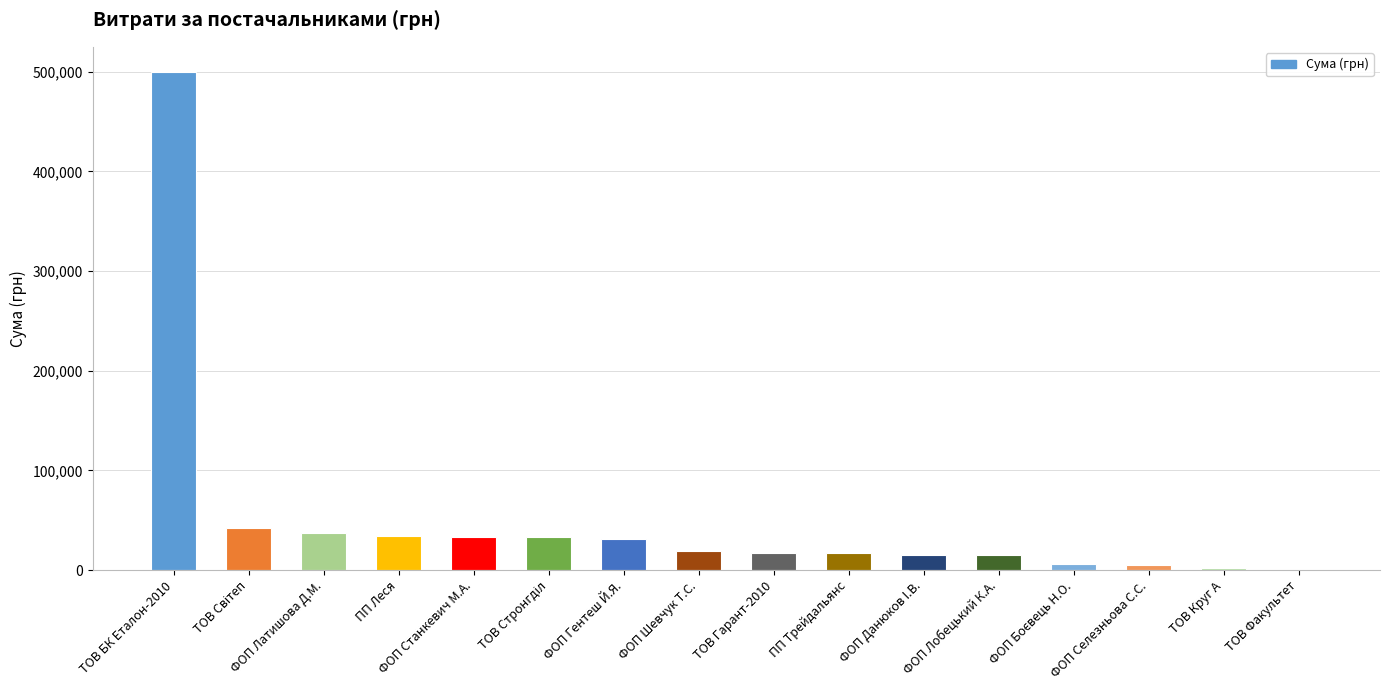

Count the number of categories in the chart.

16